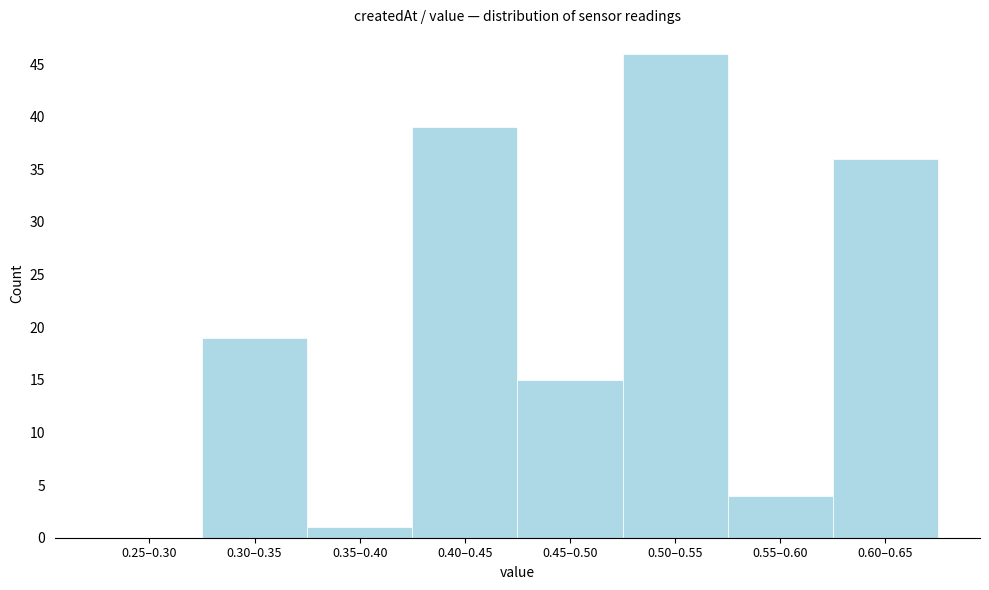

Reading left to right, transcribe all the data shown in this chart.

0.25–0.30=0	0.30–0.35=19	0.35–0.40=1	0.40–0.45=39	0.45–0.50=15	0.50–0.55=46	0.55–0.60=4	0.60–0.65=36